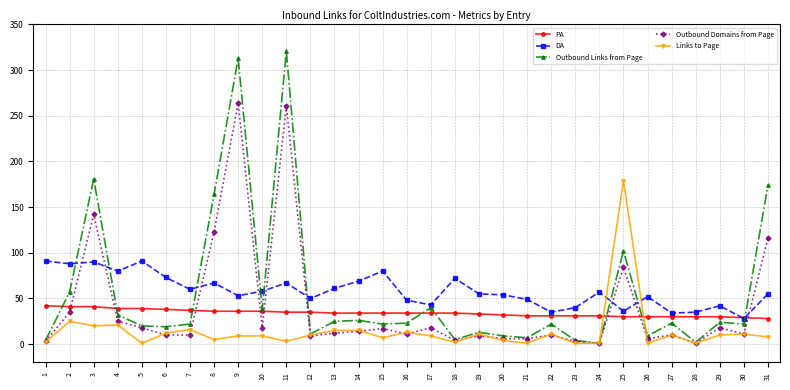

The Outbound Domains from Page series shows 3 at 23. True or false?

True